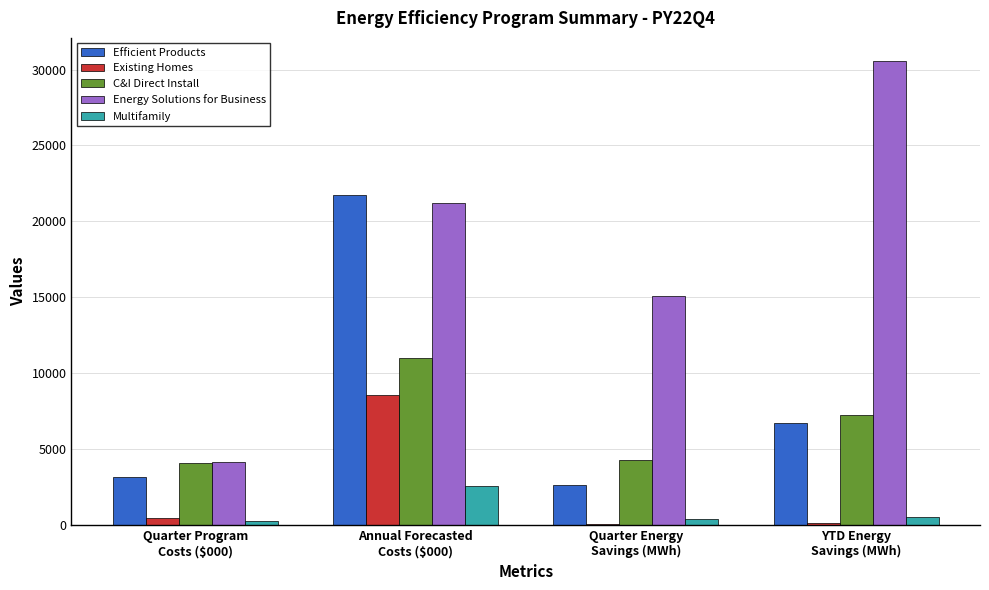

Is it true that Efficient Products equals 14367.5 at Annual Forecasted
Costs ($000)?

False